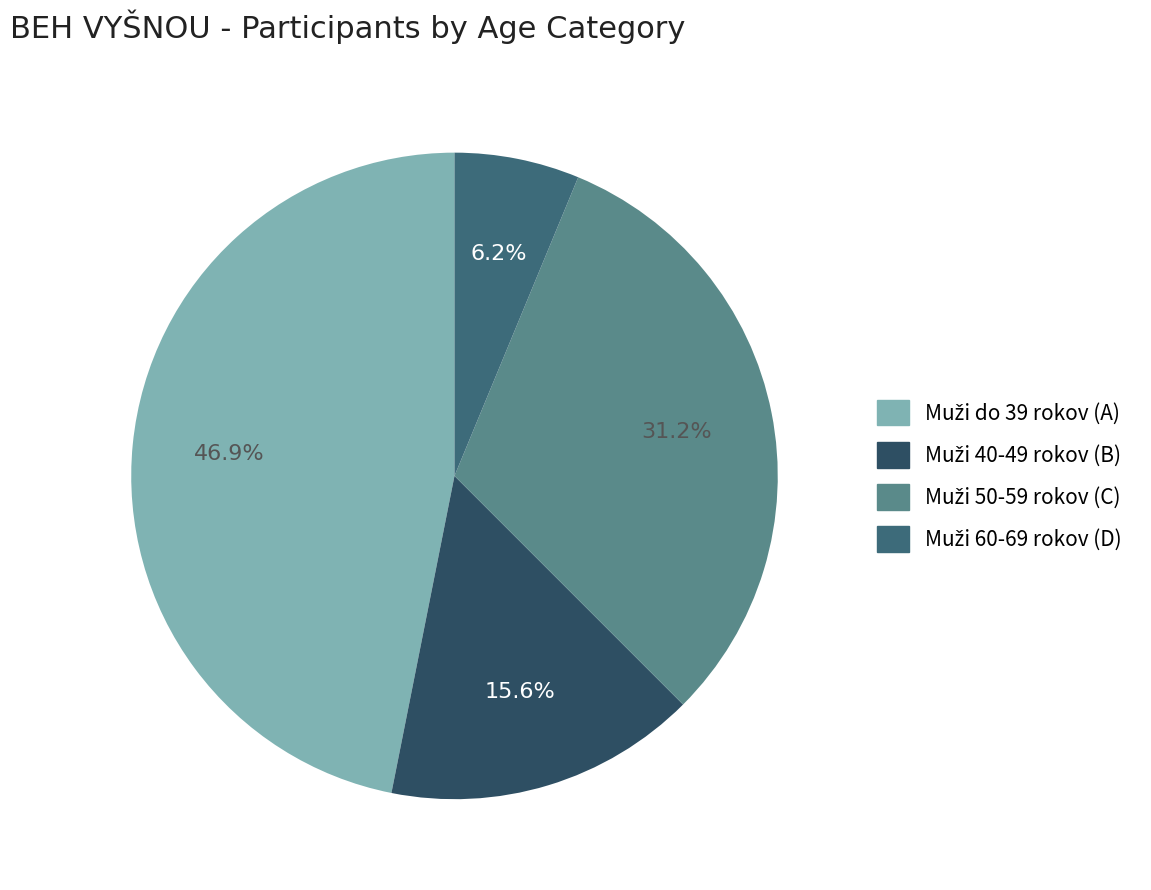

Count the number of slices in the pie.

4